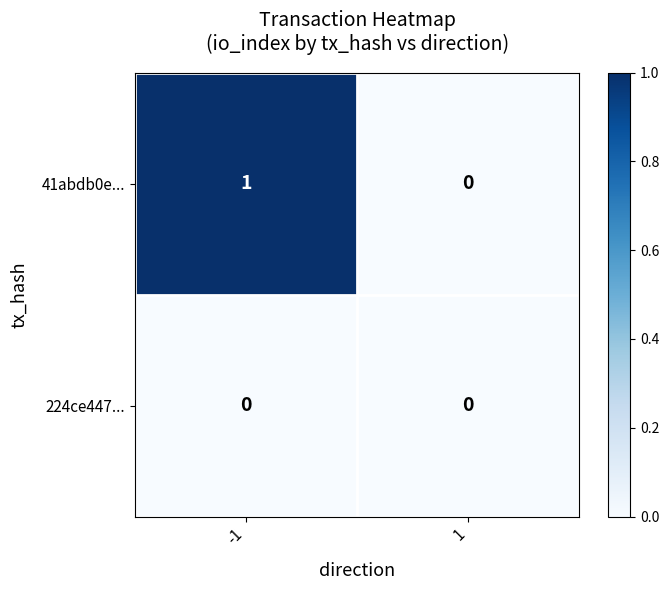

Count the number of categories in the chart.

2